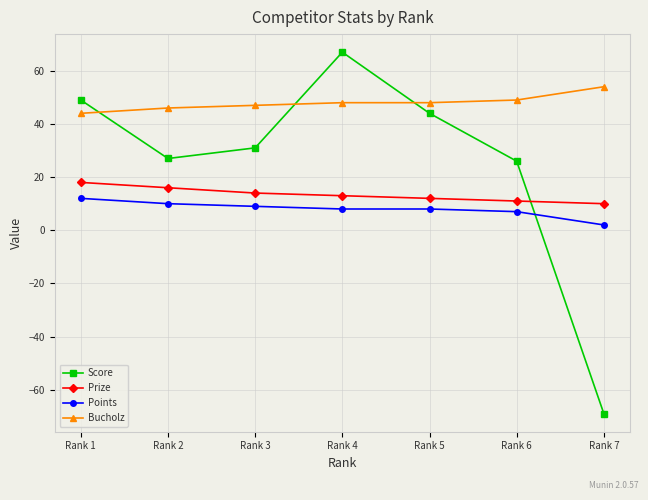

Reading left to right, extract all data points from this chart.

Score: 49	27	31	67	44	26	-69
Prize: 18	16	14	13	12	11	10
Points: 12	10	9	8	8	7	2
Bucholz: 44	46	47	48	48	49	54